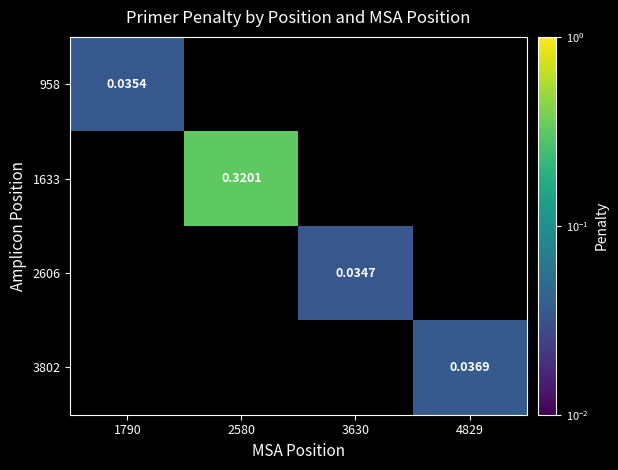

At how many categories does at least one series exceed 0?

4